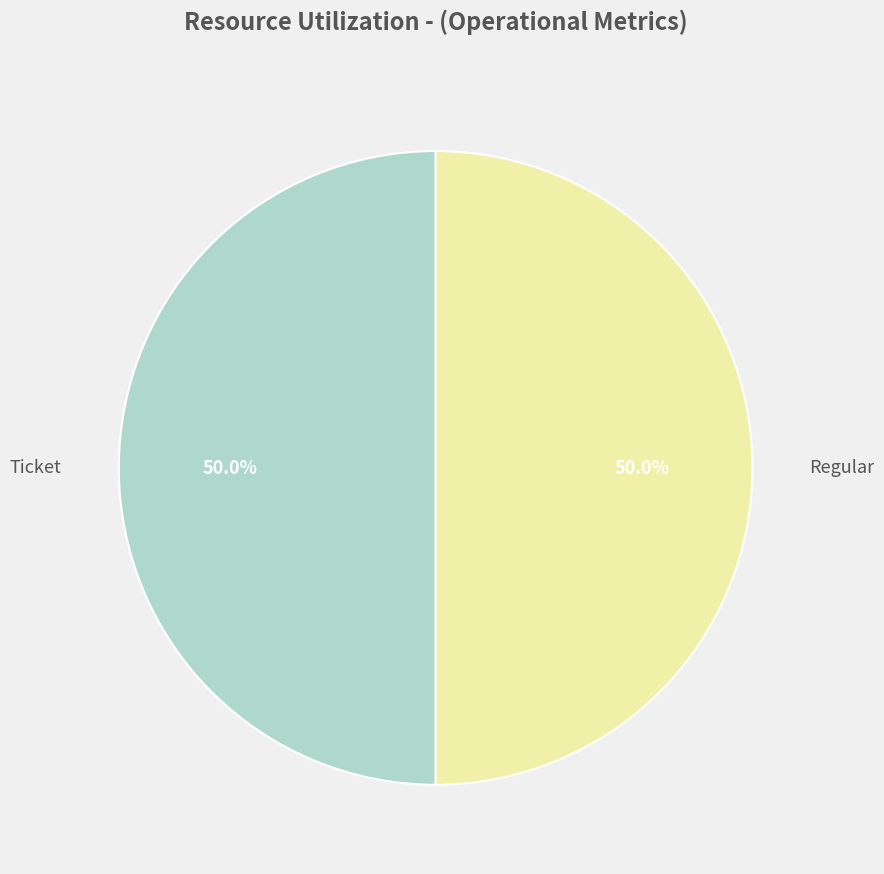

Count the number of slices in the pie.

2